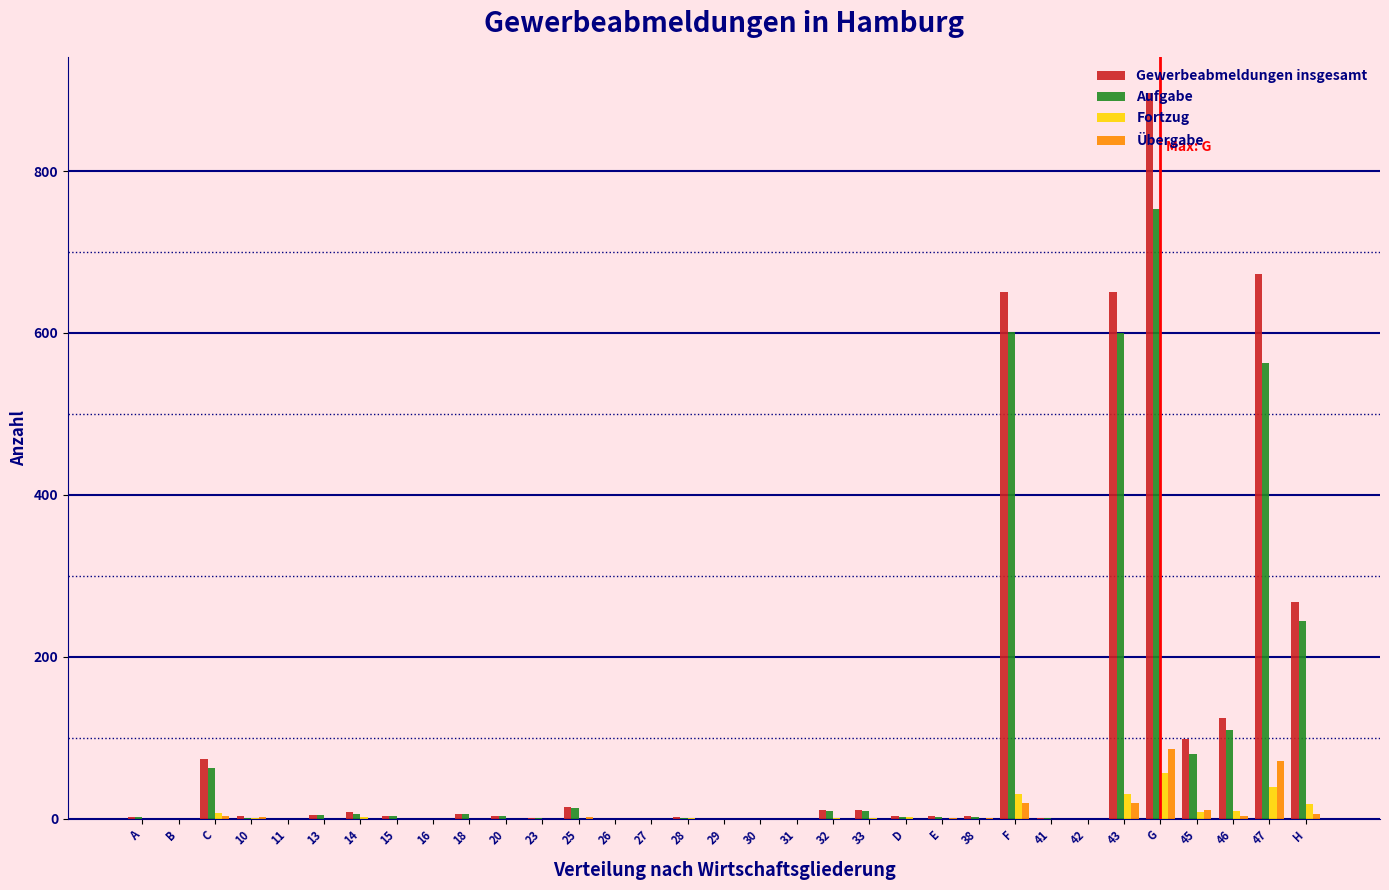

At which category does the chart reach its peak across all series?

G